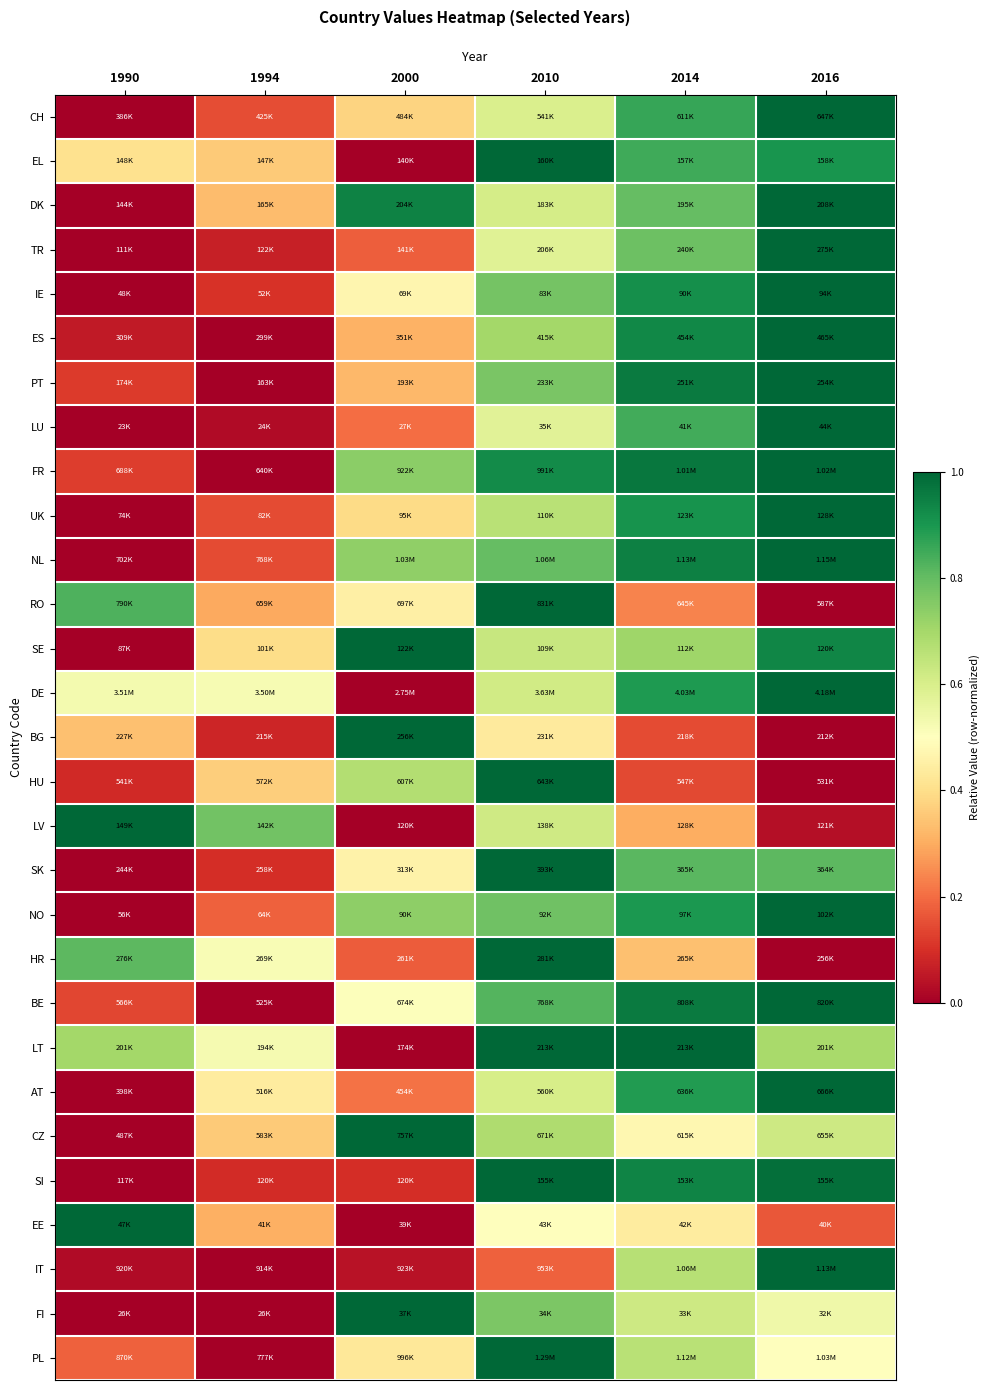

Reading left to right, transcribe all the data shown in this chart.

CH: 1990=0.0	1994=0.2	2000=0.4	2010=0.6	2014=0.9	2016=1.0
EL: 1990=0.4	1994=0.4	2000=0.0	2010=1.0	2014=0.9	2016=0.9
DK: 1990=0.0	1994=0.3	2000=0.9	2010=0.6	2014=0.8	2016=1.0
TR: 1990=0.0	1994=0.1	2000=0.2	2010=0.6	2014=0.8	2016=1.0
IE: 1990=0.0	1994=0.1	2000=0.5	2010=0.8	2014=0.9	2016=1.0
ES: 1990=0.1	1994=0.0	2000=0.3	2010=0.7	2014=0.9	2016=1.0
PT: 1990=0.1	1994=0.0	2000=0.3	2010=0.8	2014=1.0	2016=1.0
LU: 1990=0.0	1994=0.0	2000=0.2	2010=0.6	2014=0.8	2016=1.0
FR: 1990=0.1	1994=0.0	2000=0.7	2010=0.9	2014=1.0	2016=1.0
UK: 1990=0.0	1994=0.1	2000=0.4	2010=0.7	2014=0.9	2016=1.0
NL: 1990=0.0	1994=0.1	2000=0.7	2010=0.8	2014=0.9	2016=1.0
RO: 1990=0.8	1994=0.3	2000=0.5	2010=1.0	2014=0.2	2016=0.0
SE: 1990=0.0	1994=0.4	2000=1.0	2010=0.6	2014=0.7	2016=0.9
DE: 1990=0.5	1994=0.5	2000=0.0	2010=0.6	2014=0.9	2016=1.0
BG: 1990=0.3	1994=0.1	2000=1.0	2010=0.4	2014=0.1	2016=0.0
HU: 1990=0.1	1994=0.4	2000=0.7	2010=1.0	2014=0.1	2016=0.0
LV: 1990=1.0	1994=0.8	2000=0.0	2010=0.6	2014=0.3	2016=0.0
SK: 1990=0.0	1994=0.1	2000=0.5	2010=1.0	2014=0.8	2016=0.8
NO: 1990=0.0	1994=0.2	2000=0.7	2010=0.8	2014=0.9	2016=1.0
HR: 1990=0.8	1994=0.5	2000=0.2	2010=1.0	2014=0.3	2016=0.0
BE: 1990=0.1	1994=0.0	2000=0.5	2010=0.8	2014=1.0	2016=1.0
LT: 1990=0.7	1994=0.5	2000=0.0	2010=1.0	2014=1.0	2016=0.7
AT: 1990=0.0	1994=0.4	2000=0.2	2010=0.6	2014=0.9	2016=1.0
CZ: 1990=0.0	1994=0.4	2000=1.0	2010=0.7	2014=0.5	2016=0.6
SI: 1990=0.0	1994=0.1	2000=0.1	2010=1.0	2014=0.9	2016=1.0
EE: 1990=1.0	1994=0.3	2000=0.0	2010=0.5	2014=0.4	2016=0.2
IT: 1990=0.0	1994=0.0	2000=0.0	2010=0.2	2014=0.7	2016=1.0
FI: 1990=0.0	1994=0.0	2000=1.0	2010=0.8	2014=0.6	2016=0.5
PL: 1990=0.2	1994=0.0	2000=0.4	2010=1.0	2014=0.7	2016=0.5